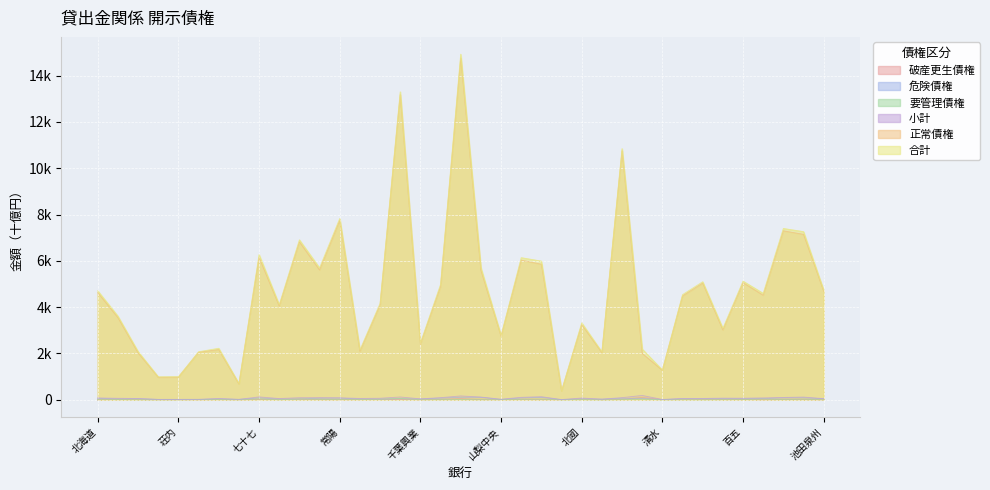

At which category does 合計 reach its first local peak?

岩手